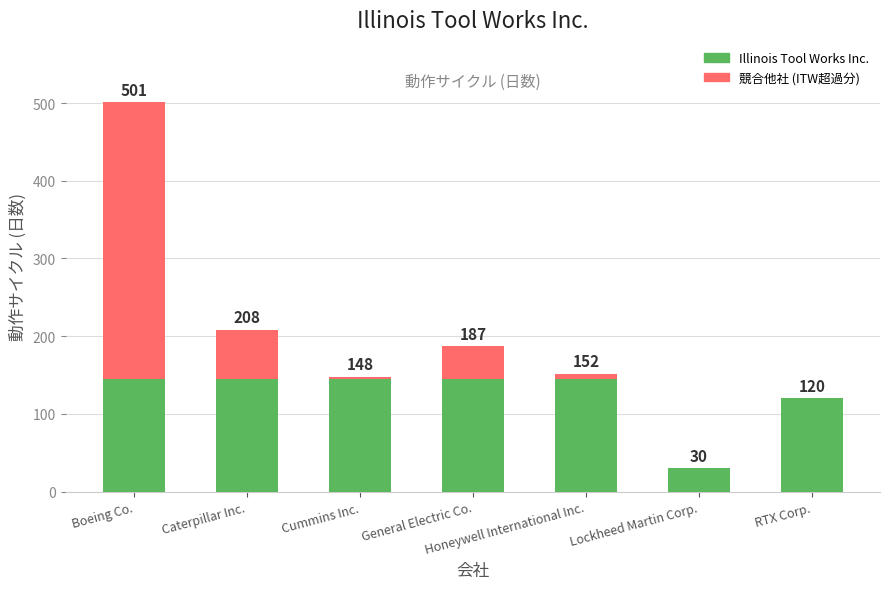

List the series in order of their overall mean, highest first.

Illinois Tool Works Inc., 競合他社 (ITW超過分)